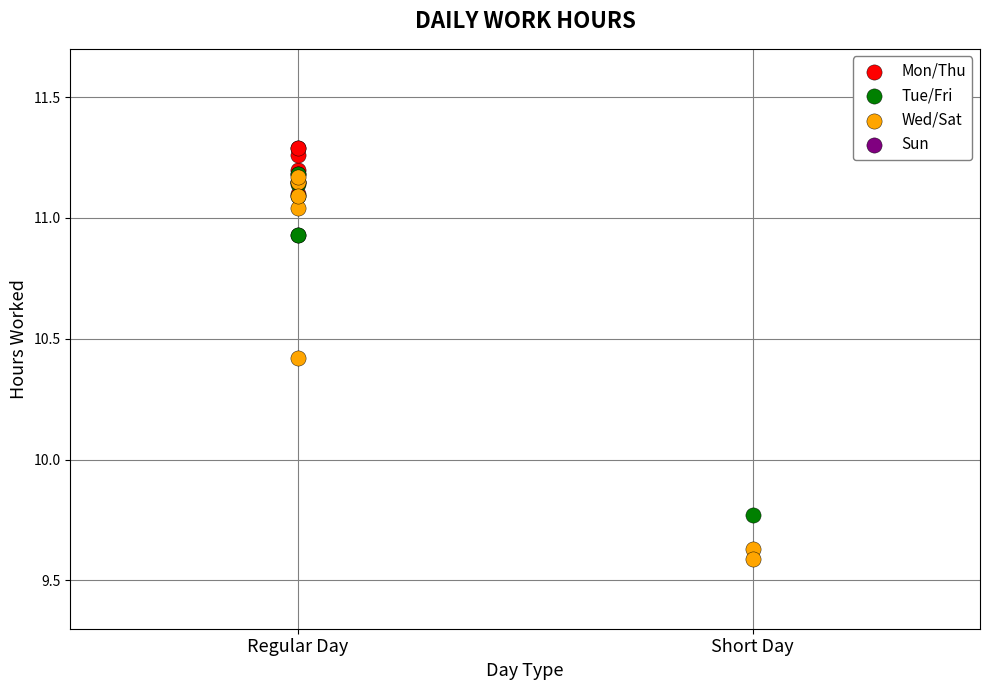

Which series reaches the minimum Y coordinate?

Wed/Sat